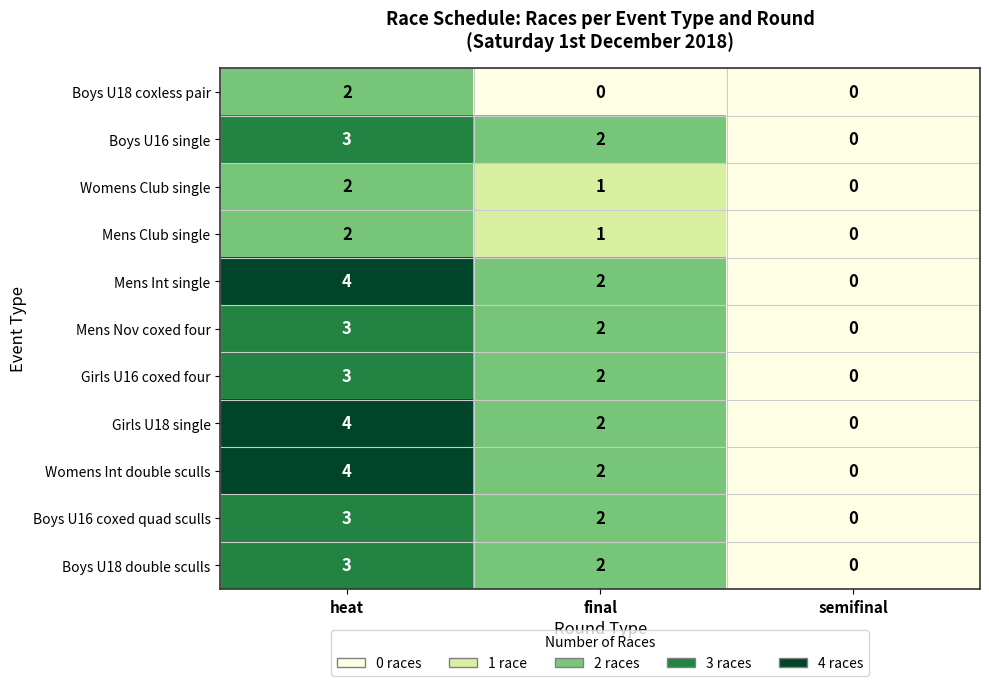

Which category has the highest value across all series?

heat